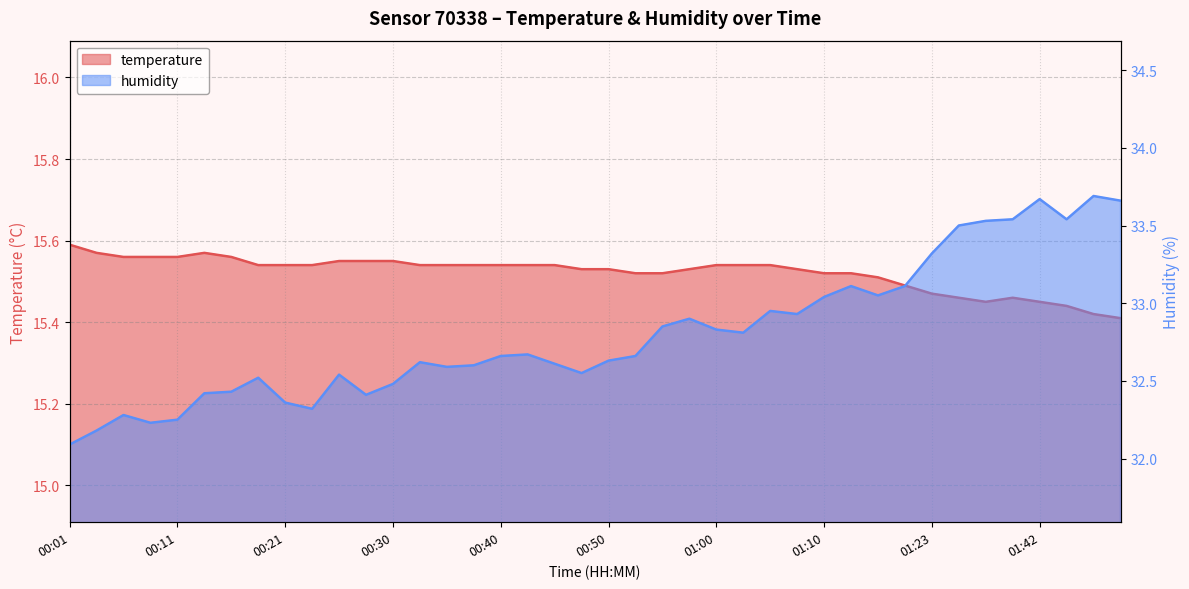

Reading left to right, transcribe all the data shown in this chart.

temperature: 15.6	15.6	15.6	15.6	15.6	15.6	15.6	15.5	15.5	15.5	15.6	15.6	15.6	15.5	15.5	15.5	15.5	15.5	15.5	15.5	15.5	15.5	15.5	15.5	15.5	15.5	15.5	15.5	15.5	15.5	15.5	15.5	15.5	15.5	15.4	15.5	15.4	15.4	15.4	15.4
humidity: 32.1	32.2	32.3	32.2	32.2	32.4	32.4	32.5	32.4	32.3	32.5	32.4	32.5	32.6	32.6	32.6	32.7	32.7	32.6	32.5	32.6	32.7	32.9	32.9	32.8	32.8	33.0	32.9	33.0	33.1	33.0	33.1	33.3	33.5	33.5	33.5	33.7	33.5	33.7	33.7